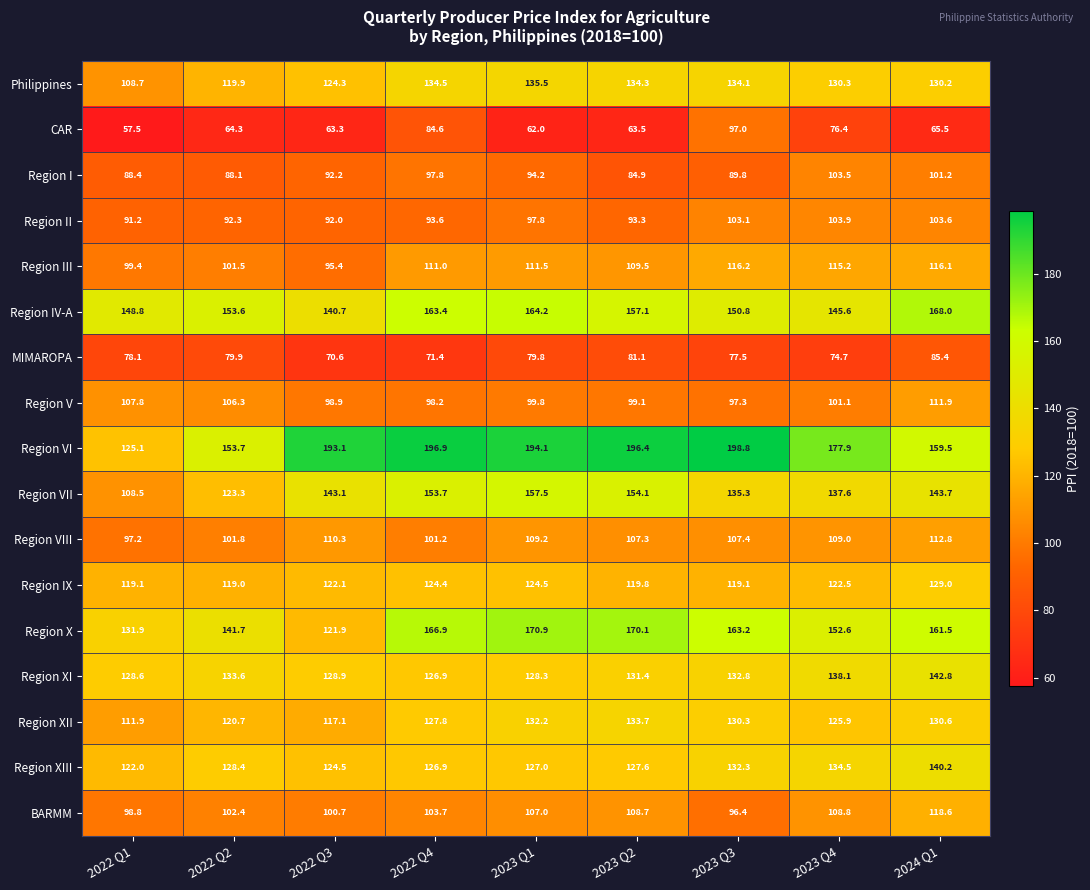

What is the difference between the maximum and second lowest values in the Region I series?

15.4